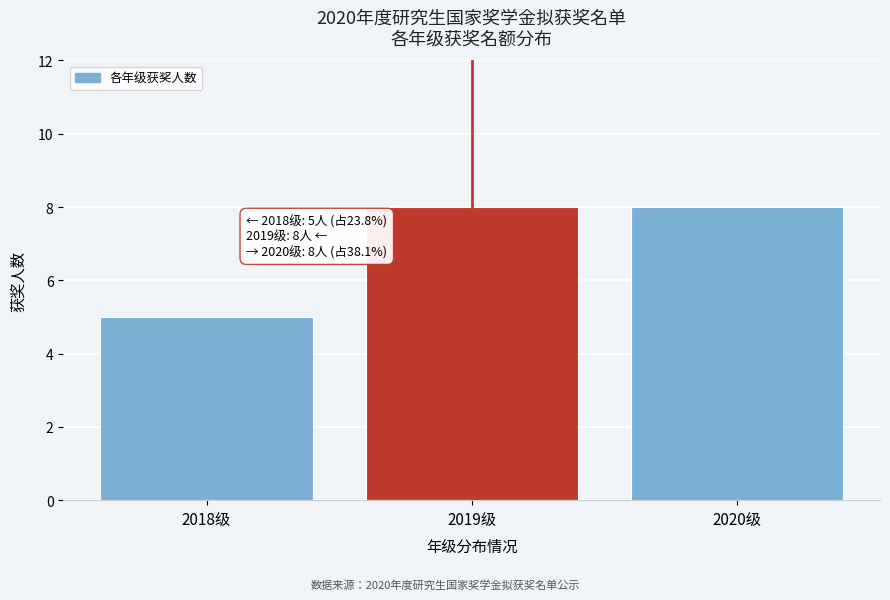

Reading left to right, transcribe all the data shown in this chart.

2018级=5	2019级=8	2020级=8